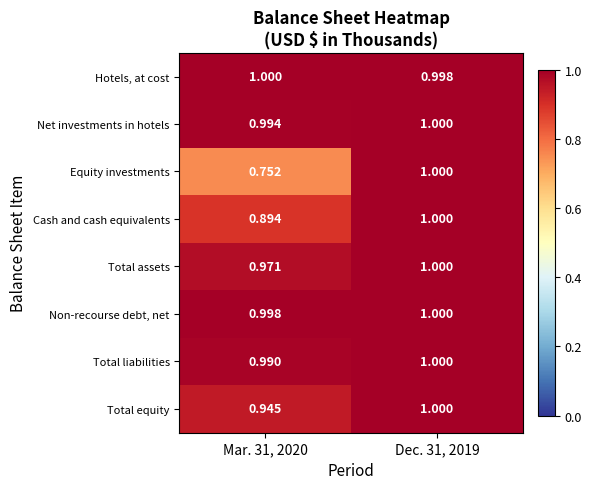

How many series are shown in this chart?

8